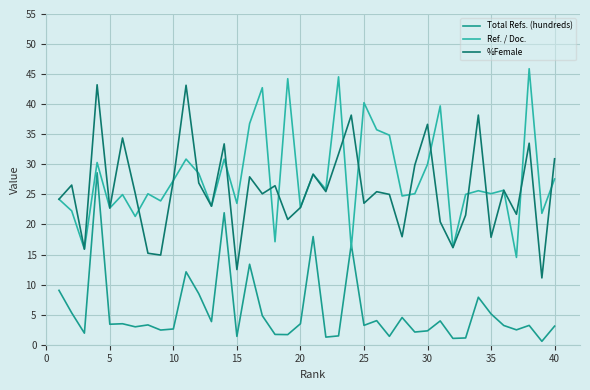

What are all the series names shown in the legend?

Total Refs. (hundreds), Ref. / Doc., %Female